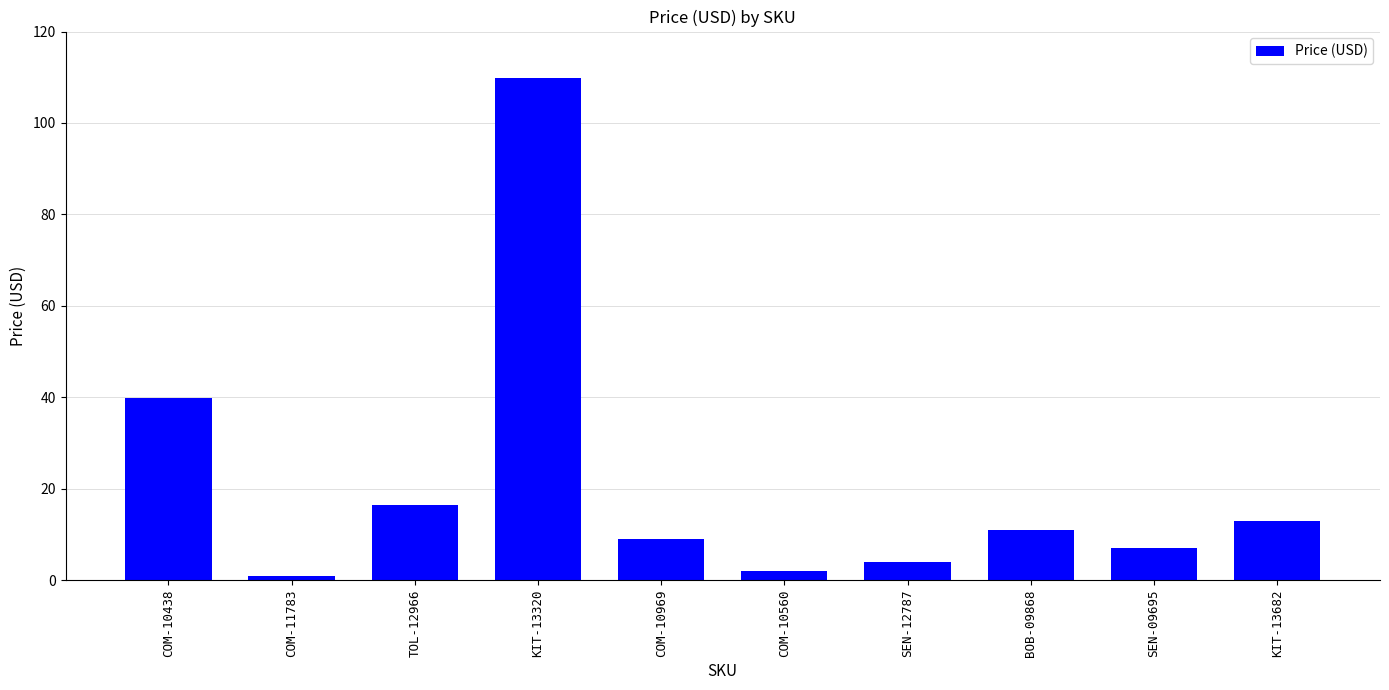

The value at KIT-13682 is 12.9. True or false?

True